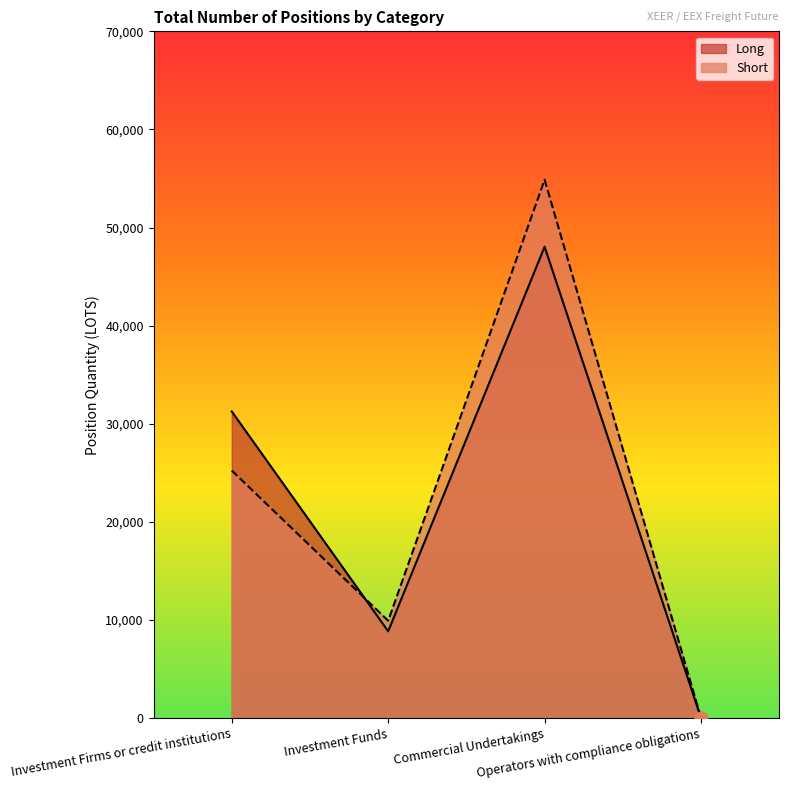

At which category is the sum across all series the highest?

Commercial Undertakings